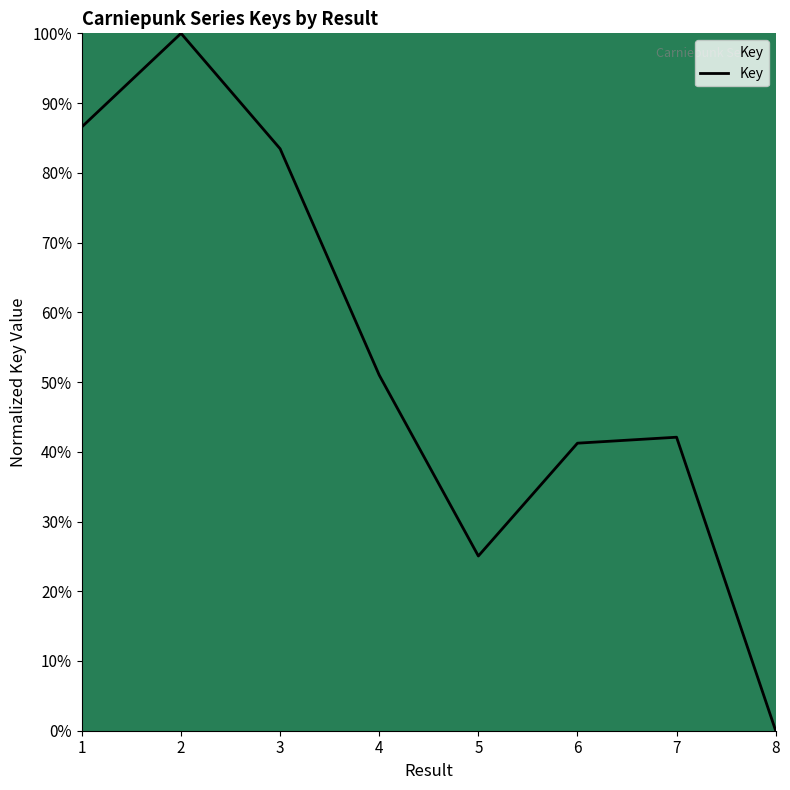

Reading right to left, transcribe all the data shown in this chart.

0.0	42.1	41.2	25.1	51.0	83.4	100.0	86.6